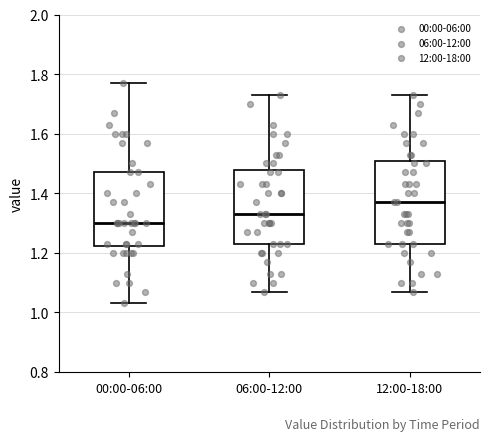

Where is the upper edge of the box for 06:00-12:00 on the y-axis? The values are not printed on the chart, so give them approximately, as read against the axis.

1.48